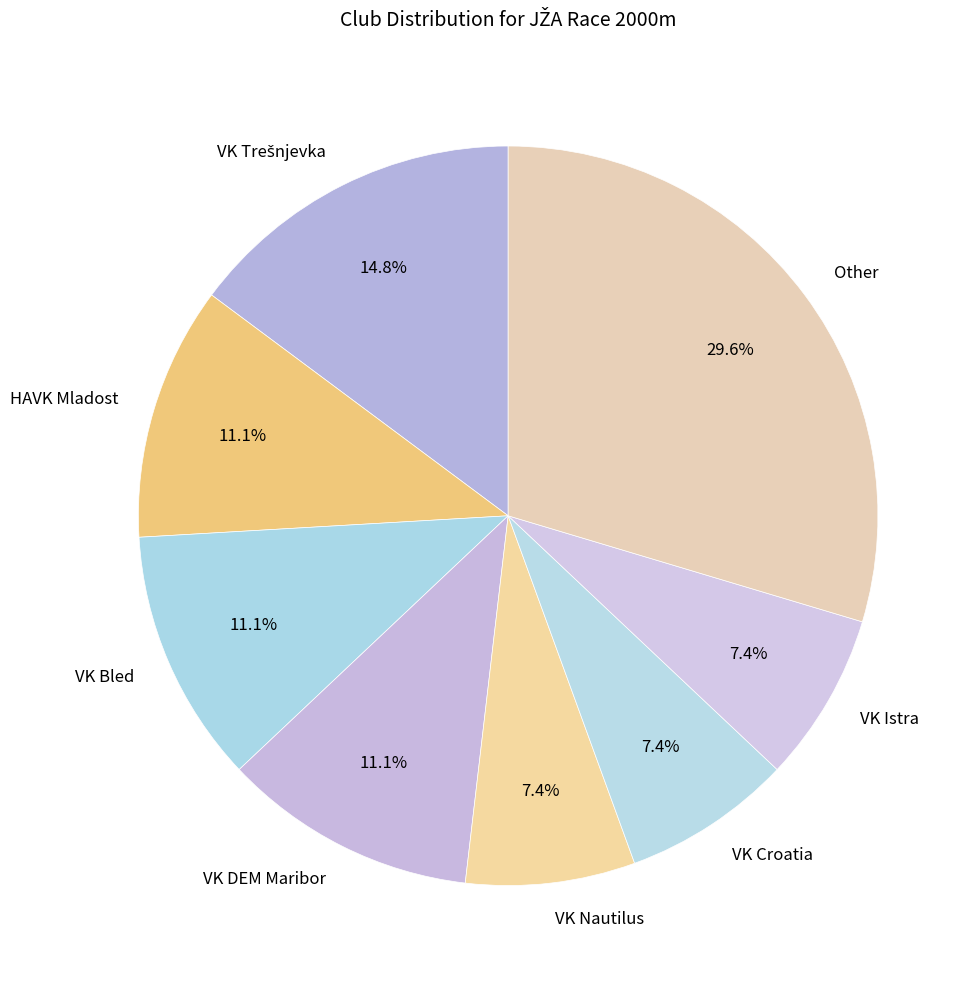

To the nearest percent, what is the difference between the VK Croatia and VK Bled slice percentages?

4%